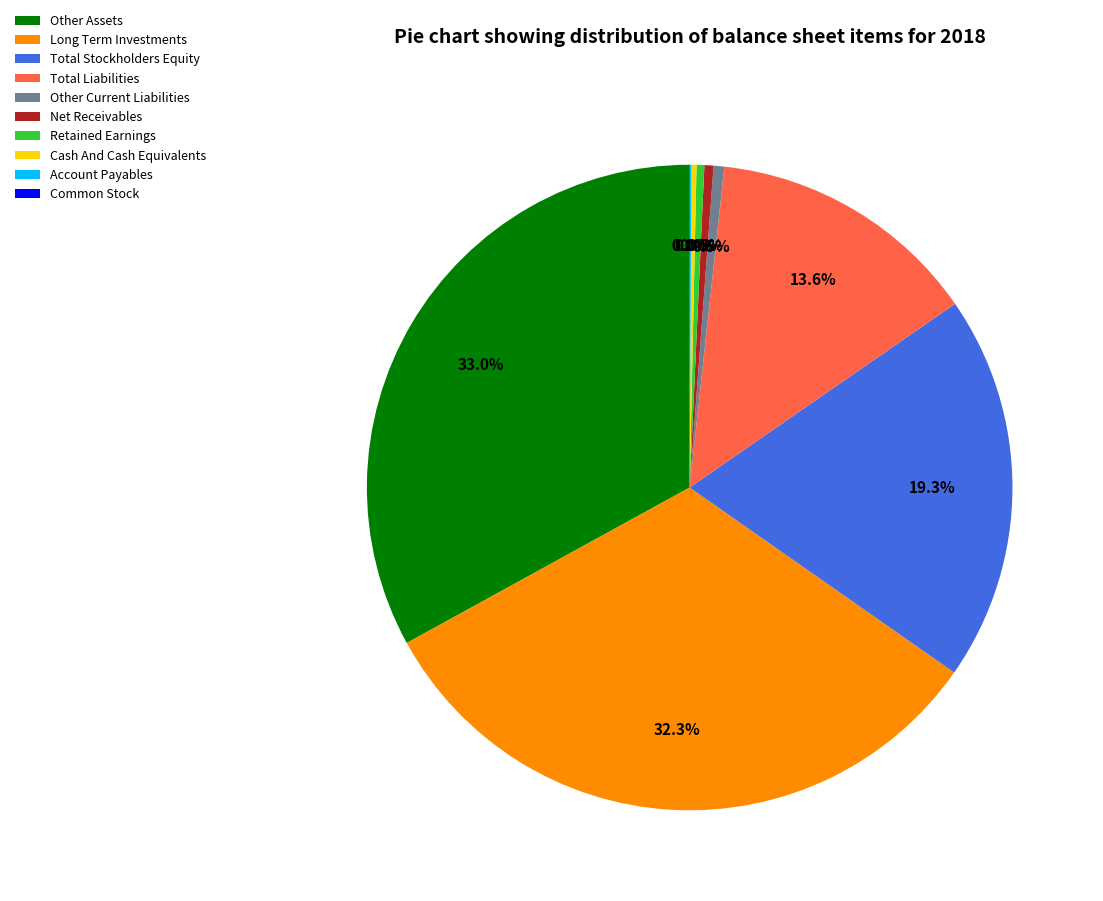

To the nearest percent, what percentage of the pie is Long Term Investments?

32%